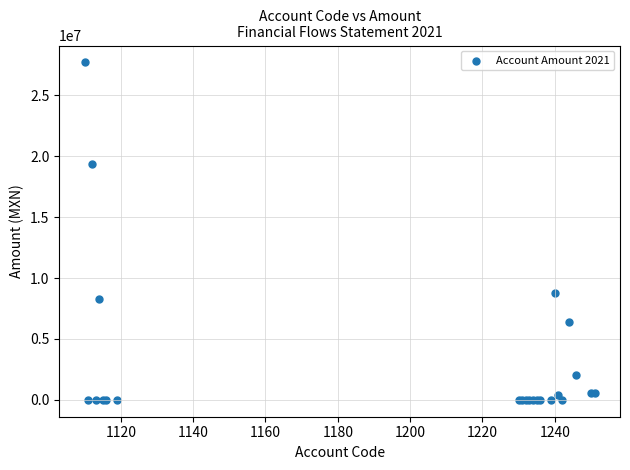

What Y value in the scatter plot is closest to 13858053?

8781553.4